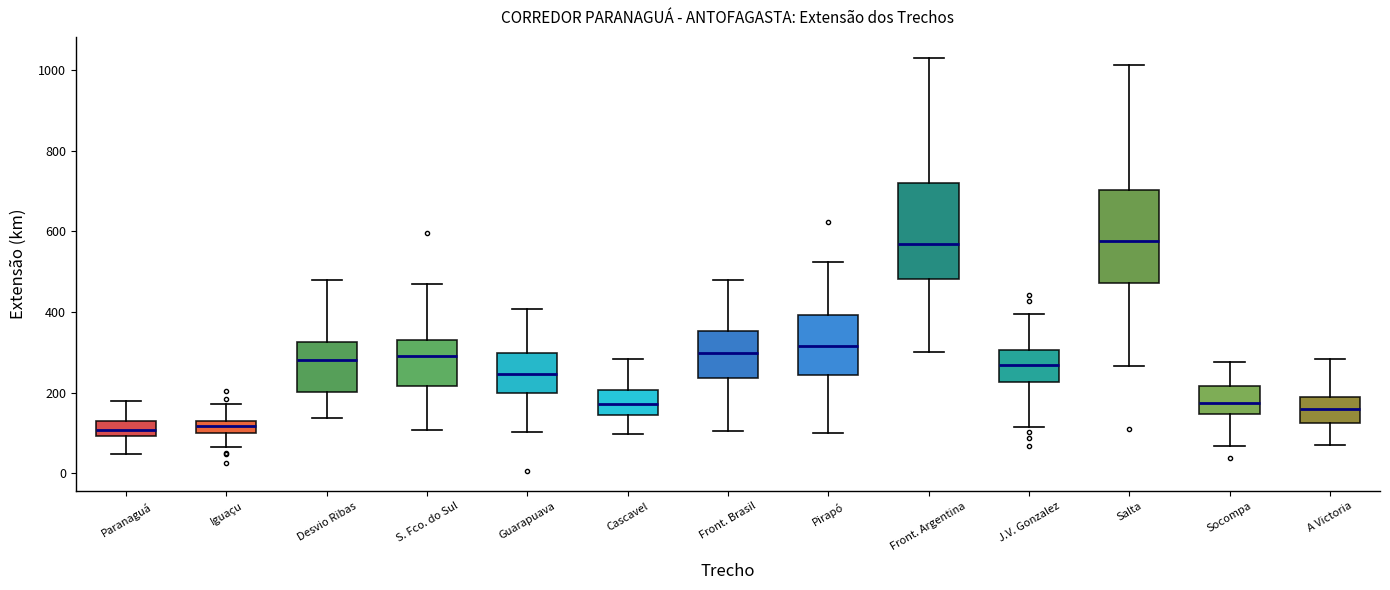

Reading left to right, transcribe this box plot: for each box, give where its median line is, the range the box spans, and where its two whiskers end, as read against the y-axis. The values are not printed on the chart, so give them approximately, as read against the axis.

Paranaguá: median 100 (inside the box), box 100 to 120, whiskers 40 to 180
Iguaçu: median 120, box 100 to 140, whiskers 60 to 180
Desvio Ribas: median 280, box 200 to 320, whiskers 140 to 480
S. Fco. do Sul: median 300, box 220 to 320, whiskers 100 to 460
Guarapuava: median 240, box 200 to 300, whiskers 100 to 400
Cascavel: median 180, box 140 to 200, whiskers 100 to 280
Front. Brasil: median 300, box 240 to 360, whiskers 100 to 480
Pirapó: median 320, box 240 to 400, whiskers 100 to 520
Front. Argentina: median 560, box 480 to 720, whiskers 300 to 1040
J.V. Gonzalez: median 260, box 220 to 300, whiskers 120 to 400
Salta: median 580, box 480 to 700, whiskers 260 to 1020
Socompa: median 180, box 140 to 220, whiskers 60 to 280
A Victoria: median 160, box 120 to 180, whiskers 80 to 280